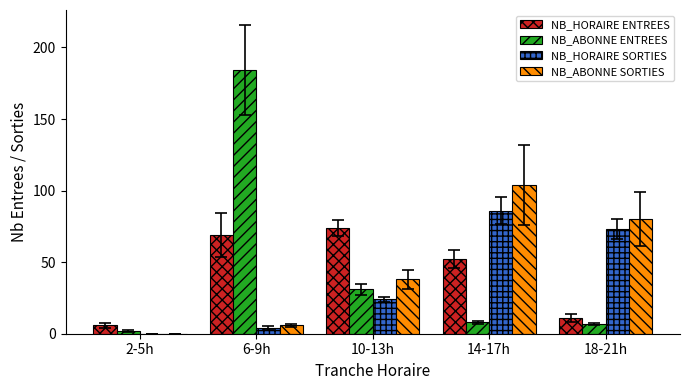

How many groups of bars are there?

5